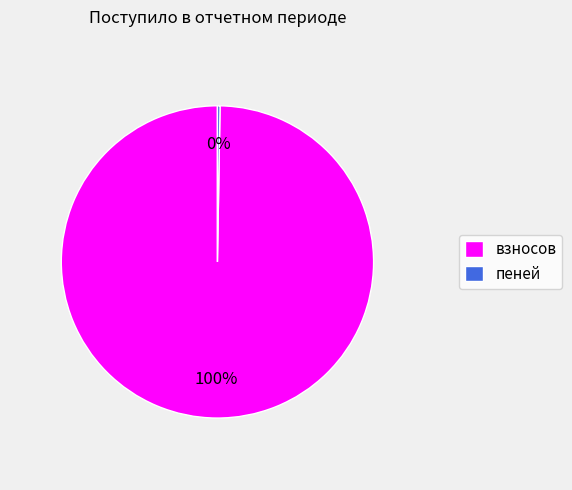

To the nearest percent, what is the average slice percentage?

50%